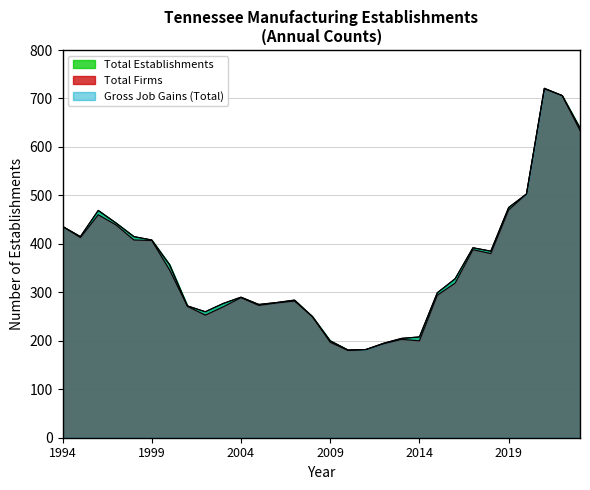

How many distinct data groups are displayed?

3